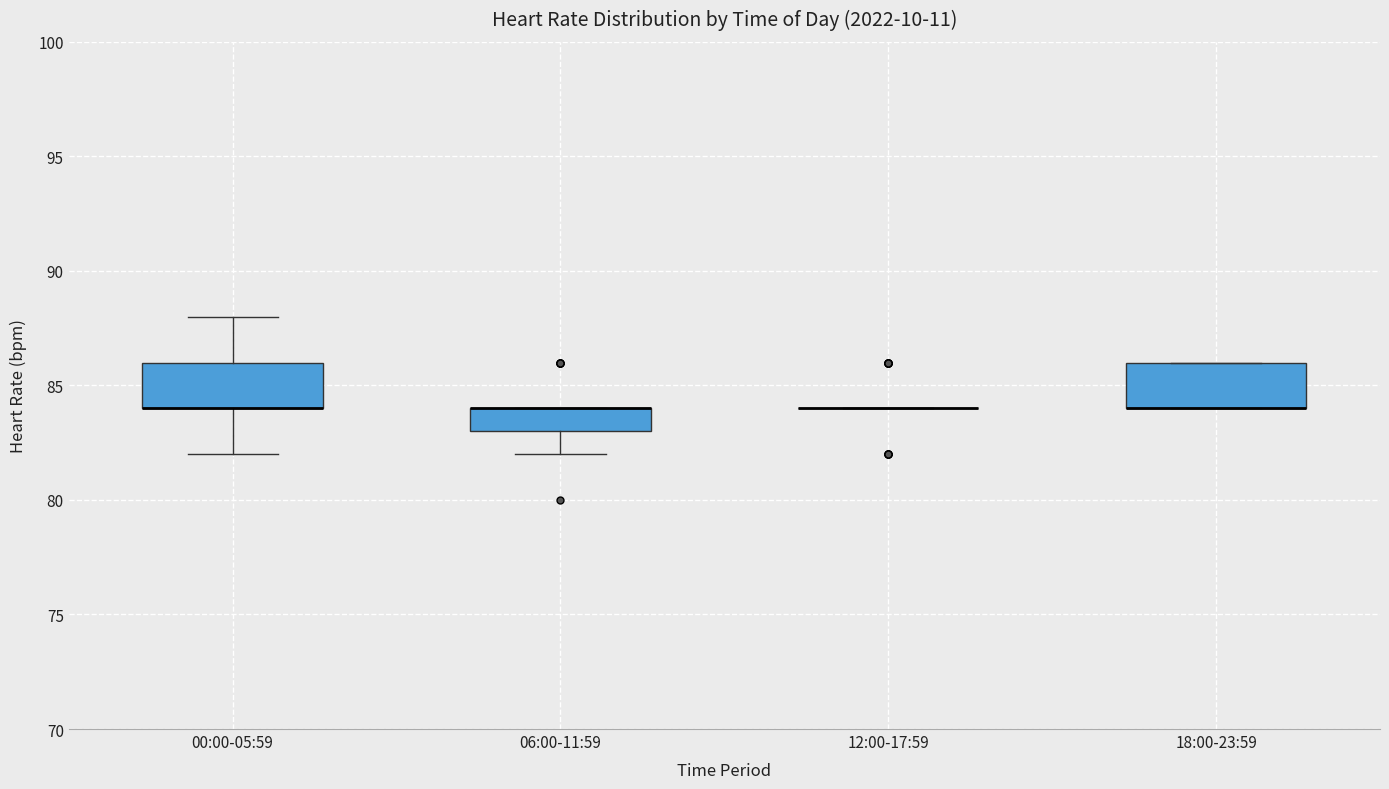

Reading left to right, transcribe this box plot: for each box, give where its median line is, the range the box spans, and where its two whiskers end, as read against the y-axis. The values are not printed on the chart, so give them approximately, as read against the axis.

00:00-05:59: median 84 (drawn on the box's lower edge), box 84 to 86, whiskers 82 to 88
06:00-11:59: median 84 (drawn on the box's upper edge), box 83 to 84, whiskers 82 to 84
12:00-17:59: box collapsed to a line at 84, whiskers 84 to 84
18:00-23:59: median 84 (drawn on the box's lower edge), box 84 to 86, whiskers 84 to 86